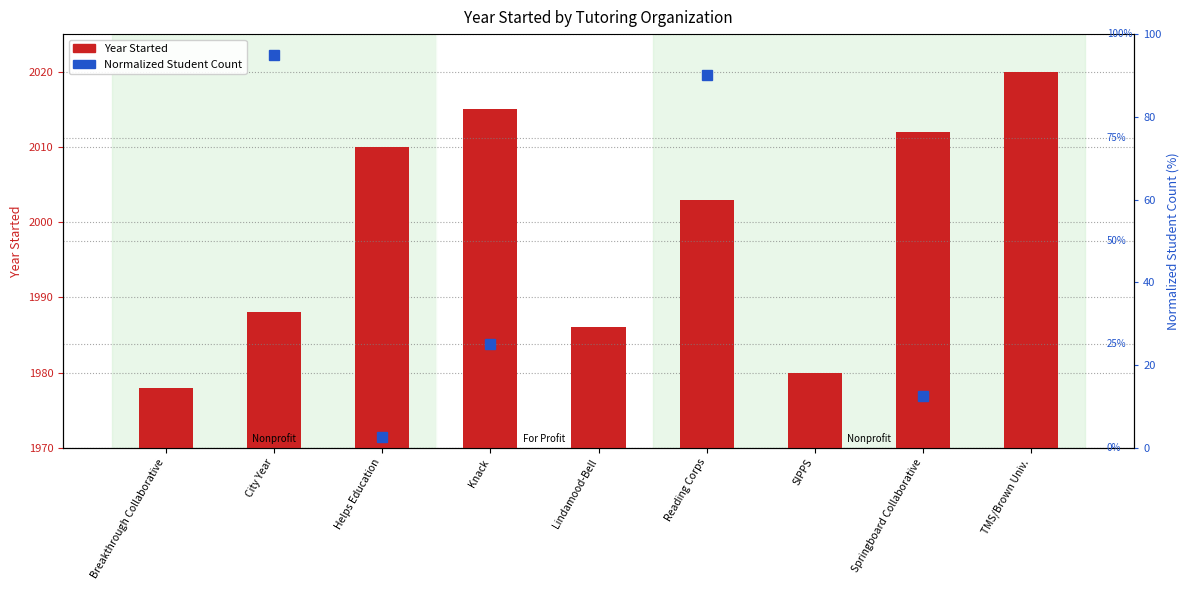

Where does the data first go above 2003?

Helps Education